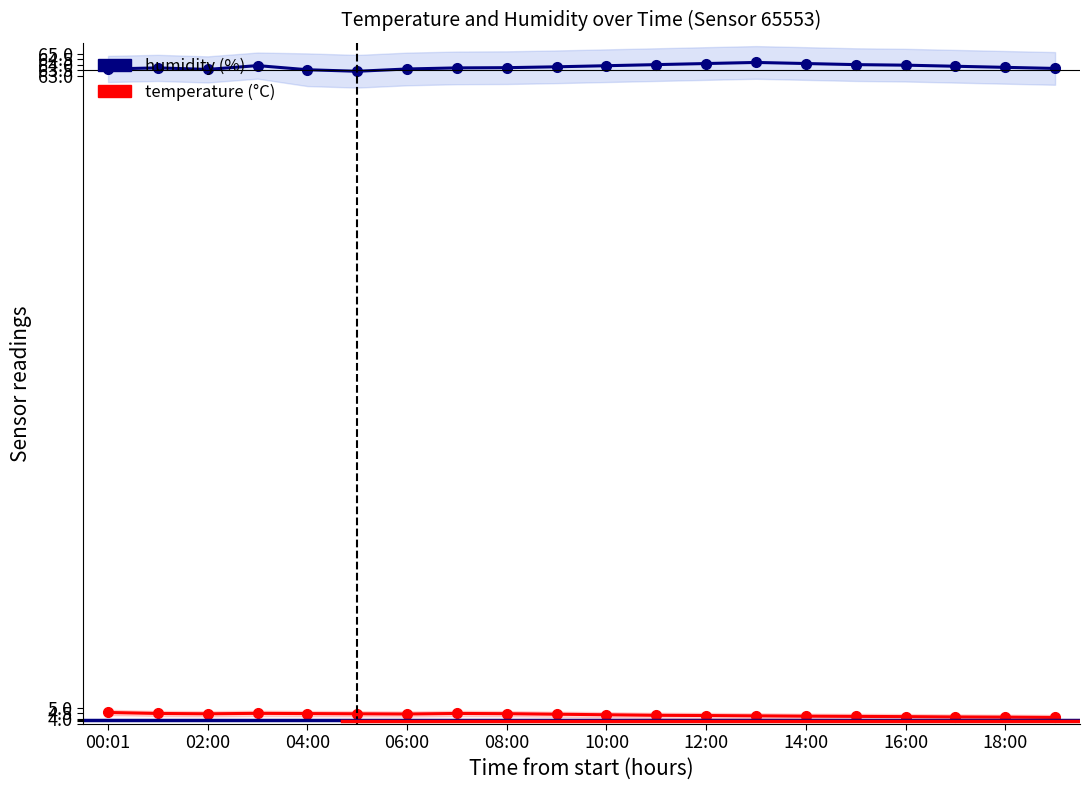

What is the difference between the maximum and minimum values in the humidity series?

0.8